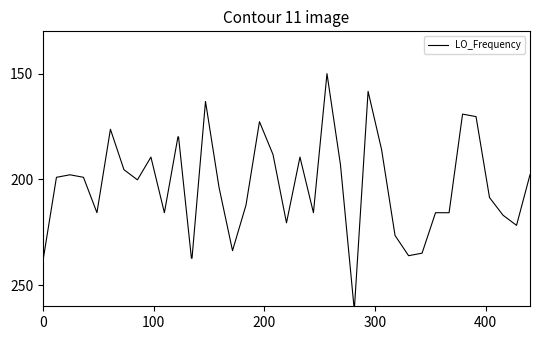

What is the maximum value shown in the chart?

260.0